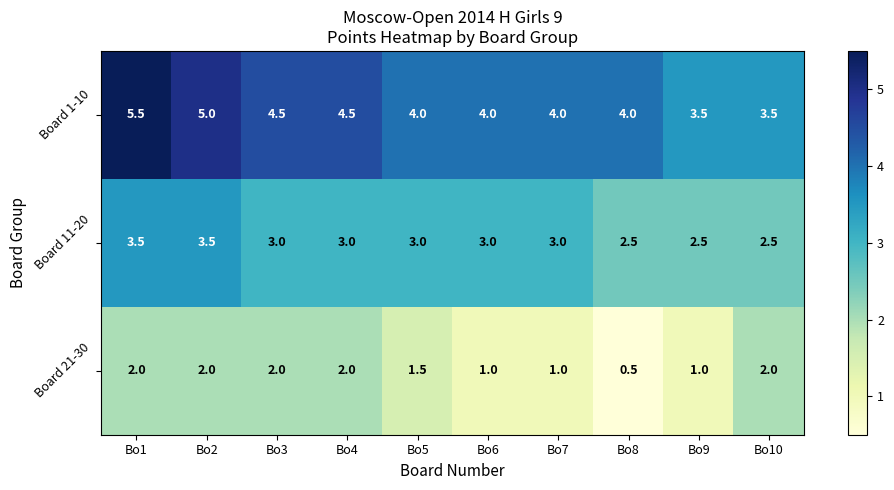

Rank the series at Bo3 from highest to lowest value.

Board 1-10, Board 11-20, Board 21-30